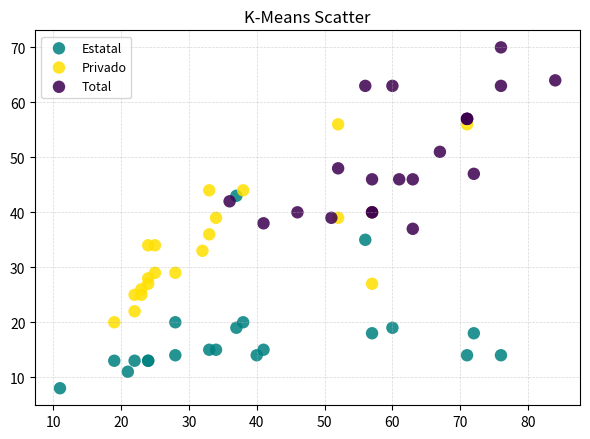

Which series has the largest Y range (max minus min)?

Privado